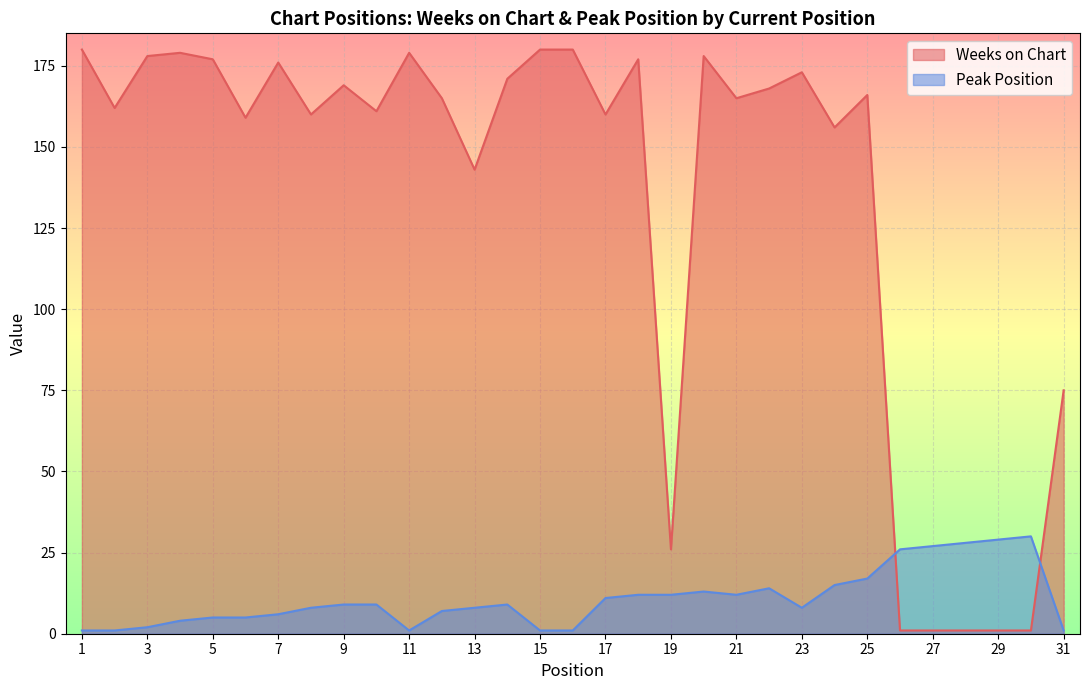

What is the difference between the highest and lowest values at 4?

175